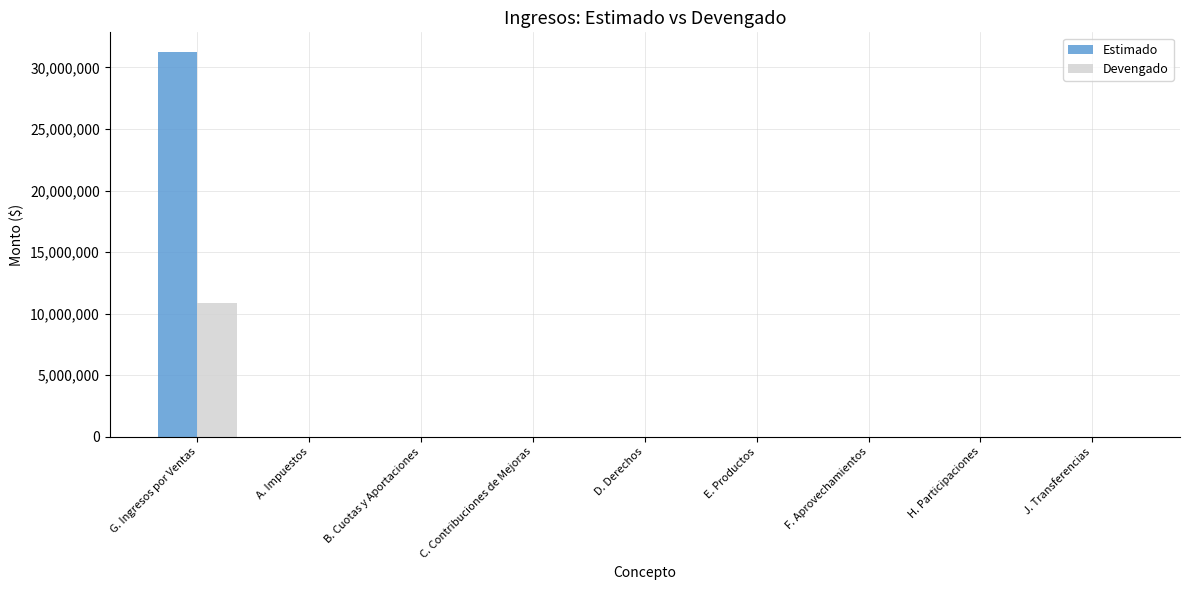

Which category has the highest value in the Estimado series?

G. Ingresos por Ventas